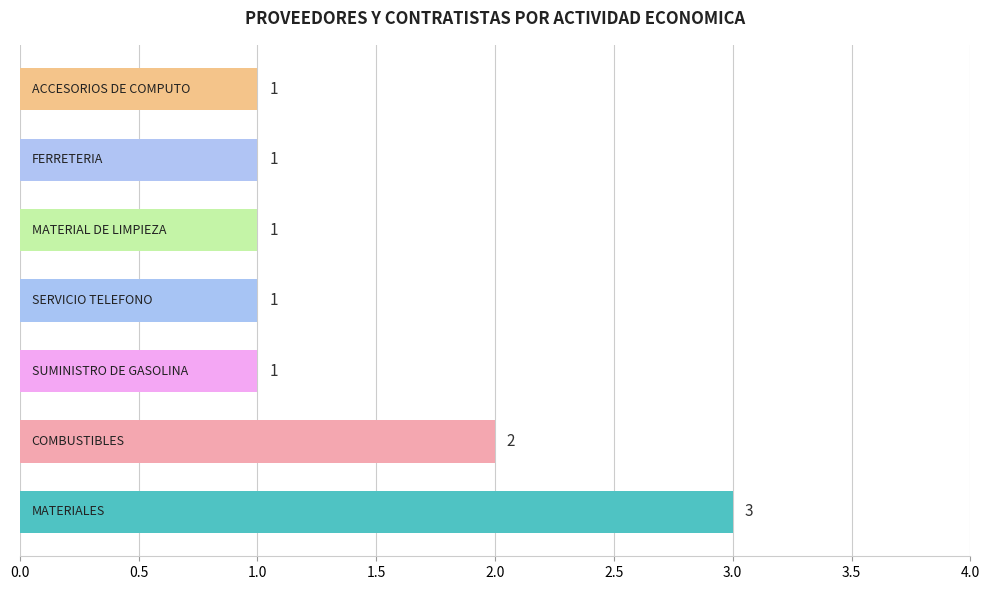

What is the greatest value displayed?

3